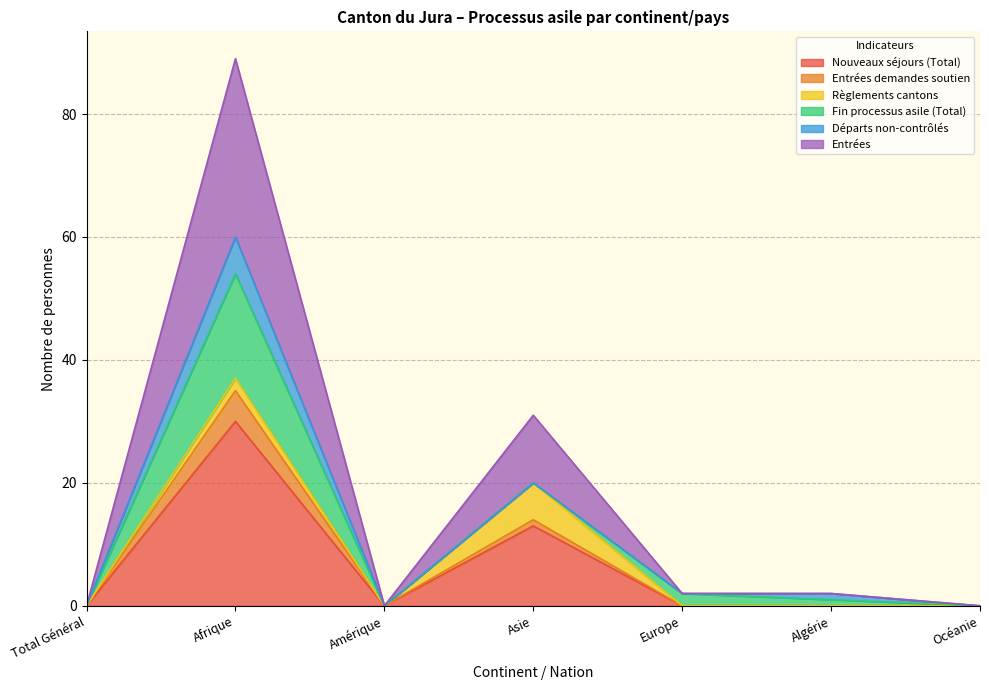

Where is the first local maximum for Nouveaux séjours (Total)?

Afrique